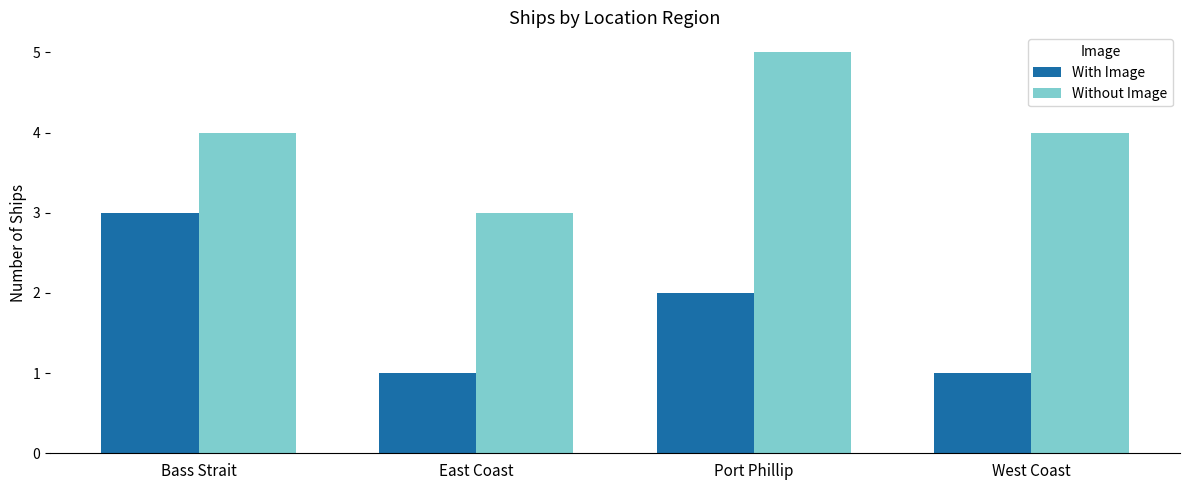

What is the sum of all With Image values?

7